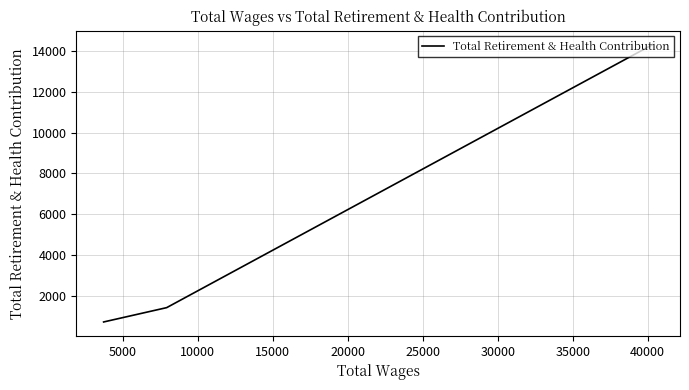

What is the smallest value displayed?

731